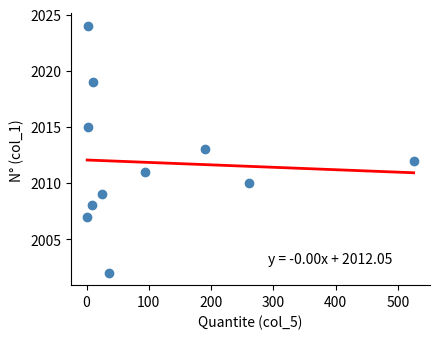

What is the average Y value?

2012